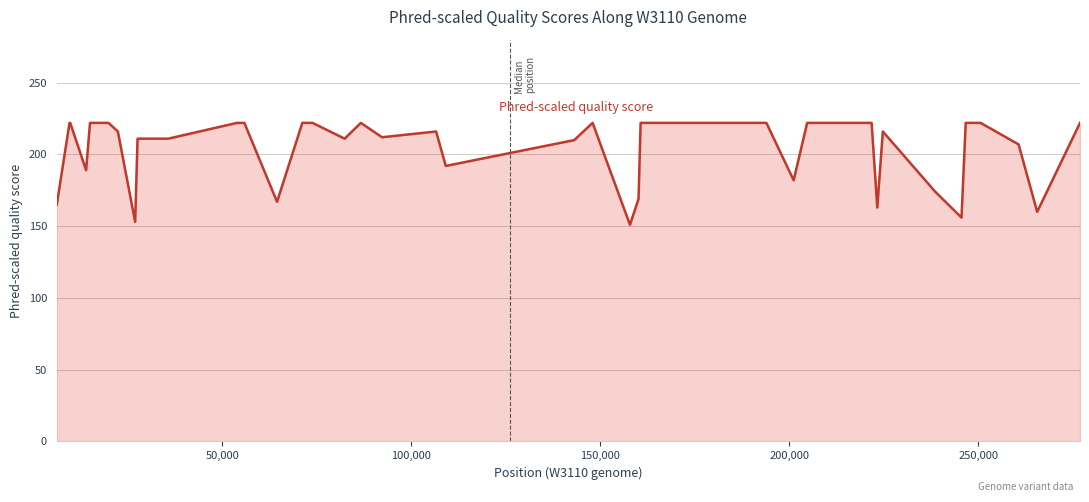

What is the difference between the maximum and minimum values?

71